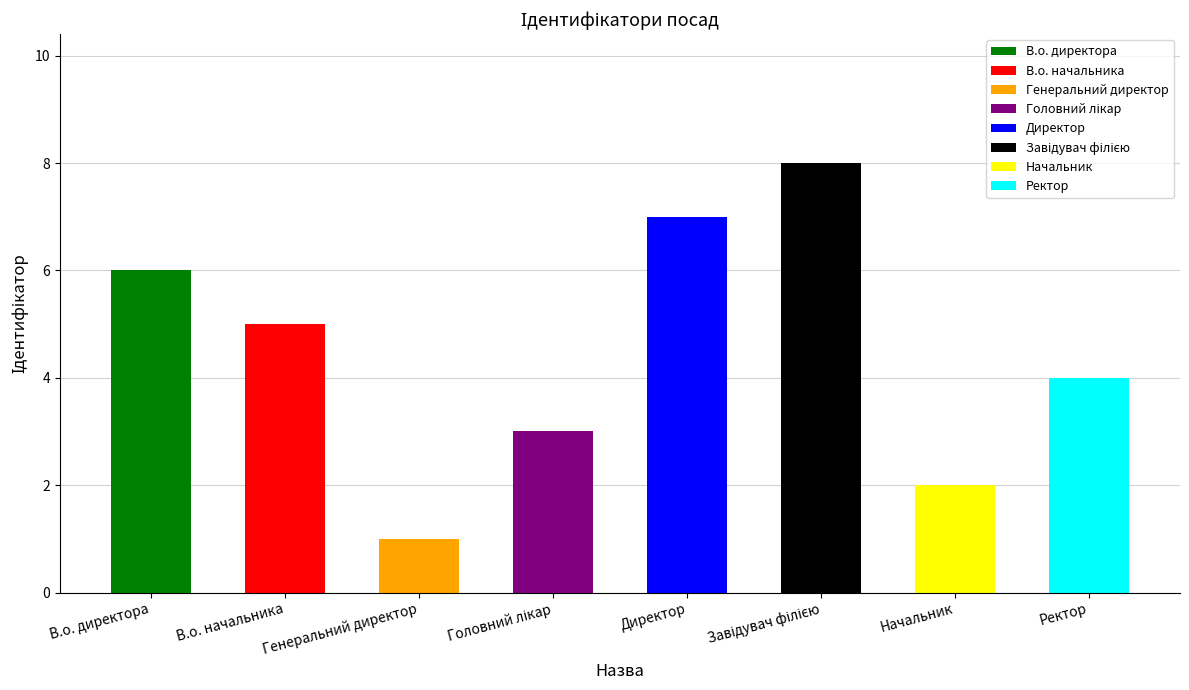

What is the sum of the values at Головний лікар and Директор?

10